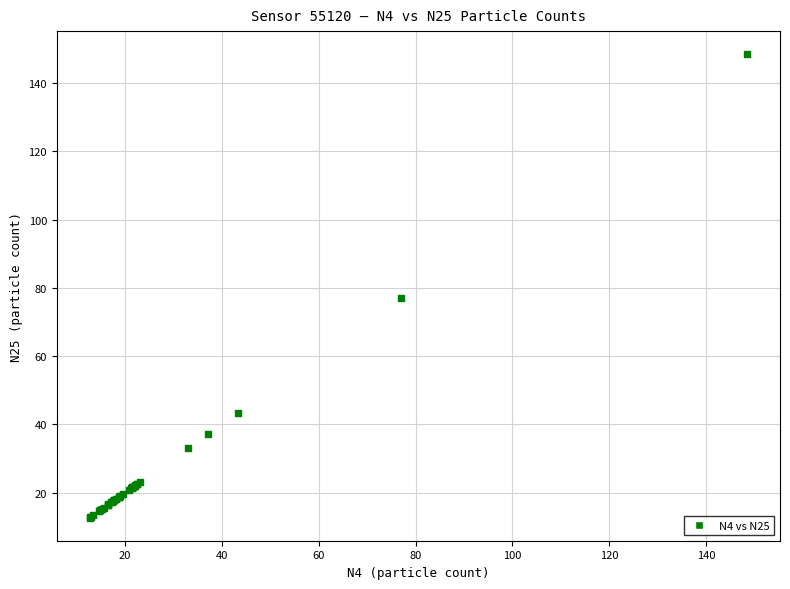

What Y value in the scatter plot is closest to 80?

77.0